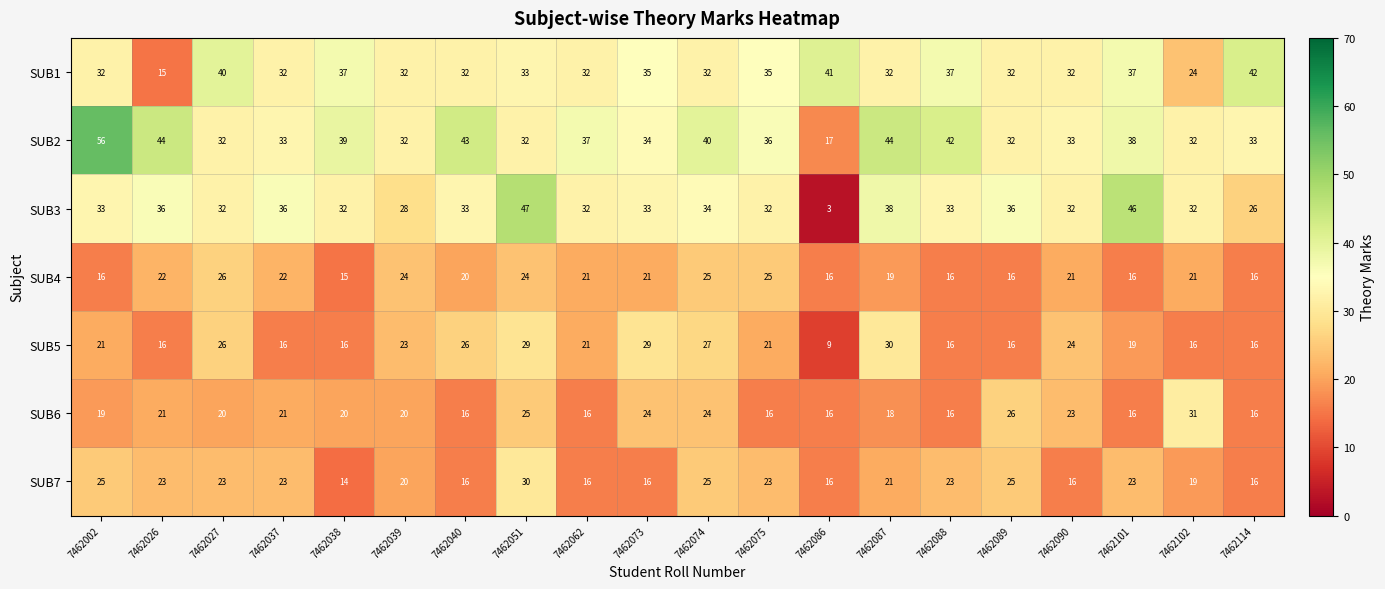

What is the sum of all SUB5 values?

417